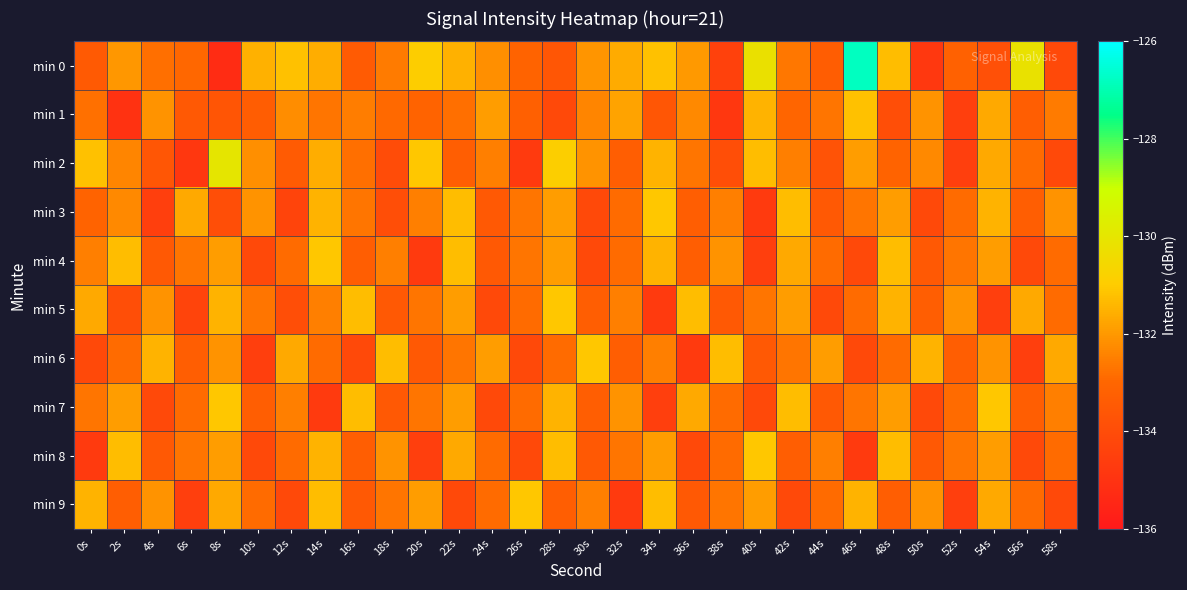

Reading right to left, transcribe all the data shown in this chart.

min 0: 58s=-134.1	56s=-130.2	54s=-133.8	52s=-133.2	50s=-134.8	48s=-131.3	46s=-126.8	44s=-133.3	42s=-132.7	40s=-130.2	38s=-134.4	36s=-132.0	34s=-131.2	32s=-131.6	30s=-132.1	28s=-133.6	26s=-133.1	24s=-132.2	22s=-131.5	20s=-130.9	18s=-132.6	16s=-133.4	14s=-131.6	12s=-131.2	10s=-131.5	8s=-135.3	6s=-133.0	4s=-132.8	2s=-132.1	0s=-133.4
min 1: 58s=-132.6	56s=-133.3	54s=-131.7	52s=-134.5	50s=-132.1	48s=-133.9	46s=-131.2	44s=-132.7	42s=-133.0	40s=-131.5	38s=-134.8	36s=-132.3	34s=-133.6	32s=-131.8	30s=-132.4	28s=-134.1	26s=-133.2	24s=-131.9	22s=-132.8	20s=-133.1	18s=-132.9	16s=-132.6	14s=-132.7	12s=-132.2	10s=-133.3	8s=-133.6	6s=-133.5	4s=-132.1	2s=-135.0	0s=-132.8
min 2: 58s=-134.1	56s=-132.9	54s=-131.7	52s=-134.5	50s=-132.3	48s=-133.1	46s=-131.9	44s=-133.7	42s=-132.5	40s=-131.3	38s=-133.9	36s=-132.7	34s=-131.5	32s=-133.3	30s=-132.1	28s=-130.9	26s=-134.7	24s=-132.5	22s=-133.3	20s=-131.1	18s=-134.0	16s=-132.8	14s=-131.6	12s=-133.4	10s=-132.2	8s=-130.0	6s=-134.8	4s=-133.6	2s=-132.4	0s=-131.2
min 3: 58s=-132.1	56s=-133.3	54s=-131.5	52s=-132.9	50s=-134.1	48s=-131.9	46s=-132.7	44s=-133.5	42s=-131.3	40s=-134.7	38s=-132.5	36s=-133.3	34s=-131.1	32s=-132.9	30s=-134.1	28s=-131.9	26s=-132.7	24s=-133.5	22s=-131.3	20s=-132.5	18s=-133.9	16s=-132.7	14s=-131.5	12s=-134.3	10s=-132.1	8s=-133.9	6s=-131.7	4s=-134.5	2s=-132.3	0s=-133.1
min 4: 58s=-132.9	56s=-134.1	54s=-131.9	52s=-132.7	50s=-133.5	48s=-131.3	46s=-134.1	44s=-132.9	42s=-131.7	40s=-134.5	38s=-132.1	36s=-133.3	34s=-131.5	32s=-132.9	30s=-134.1	28s=-131.9	26s=-132.7	24s=-133.5	22s=-131.3	20s=-134.7	18s=-132.5	16s=-133.3	14s=-131.1	12s=-132.9	10s=-134.1	8s=-131.9	6s=-132.7	4s=-133.5	2s=-131.3	0s=-132.5
min 5: 58s=-132.9	56s=-131.7	54s=-134.5	52s=-132.1	50s=-133.3	48s=-131.5	46s=-132.9	44s=-134.1	42s=-131.9	40s=-132.7	38s=-133.5	36s=-131.3	34s=-134.7	32s=-132.5	30s=-133.3	28s=-131.1	26s=-132.9	24s=-134.1	22s=-131.9	20s=-132.7	18s=-133.5	16s=-131.3	14s=-132.5	12s=-133.9	10s=-132.7	8s=-131.5	6s=-134.3	4s=-132.1	2s=-133.9	0s=-131.7
min 6: 58s=-131.7	56s=-134.5	54s=-132.1	52s=-133.3	50s=-131.5	48s=-132.9	46s=-134.1	44s=-131.9	42s=-132.7	40s=-133.5	38s=-131.3	36s=-134.7	34s=-132.5	32s=-133.3	30s=-131.1	28s=-132.9	26s=-134.1	24s=-131.9	22s=-132.7	20s=-133.5	18s=-131.3	16s=-134.1	14s=-132.9	12s=-131.7	10s=-134.5	8s=-132.1	6s=-133.3	4s=-131.5	2s=-132.9	0s=-134.1
min 7: 58s=-132.5	56s=-133.3	54s=-131.1	52s=-132.9	50s=-134.1	48s=-131.9	46s=-132.7	44s=-133.5	42s=-131.3	40s=-134.1	38s=-132.9	36s=-131.7	34s=-134.5	32s=-132.1	30s=-133.3	28s=-131.5	26s=-132.9	24s=-134.1	22s=-131.9	20s=-132.7	18s=-133.5	16s=-131.3	14s=-134.7	12s=-132.5	10s=-133.3	8s=-131.1	6s=-132.9	4s=-134.1	2s=-131.9	0s=-132.7
min 8: 58s=-132.9	56s=-134.1	54s=-131.9	52s=-132.7	50s=-133.5	48s=-131.3	46s=-134.7	44s=-132.5	42s=-133.3	40s=-131.1	38s=-132.9	36s=-134.1	34s=-131.9	32s=-132.7	30s=-133.5	28s=-131.3	26s=-134.1	24s=-132.9	22s=-131.7	20s=-134.5	18s=-132.1	16s=-133.3	14s=-131.5	12s=-132.9	10s=-134.1	8s=-131.9	6s=-132.7	4s=-133.5	2s=-131.3	0s=-134.7
min 9: 58s=-134.1	56s=-132.9	54s=-131.7	52s=-134.5	50s=-132.1	48s=-133.3	46s=-131.5	44s=-132.9	42s=-134.1	40s=-131.9	38s=-132.7	36s=-133.5	34s=-131.3	32s=-134.7	30s=-132.5	28s=-133.3	26s=-131.1	24s=-132.9	22s=-134.1	20s=-131.9	18s=-132.7	16s=-133.5	14s=-131.3	12s=-134.1	10s=-132.9	8s=-131.7	6s=-134.5	4s=-132.1	2s=-133.3	0s=-131.5